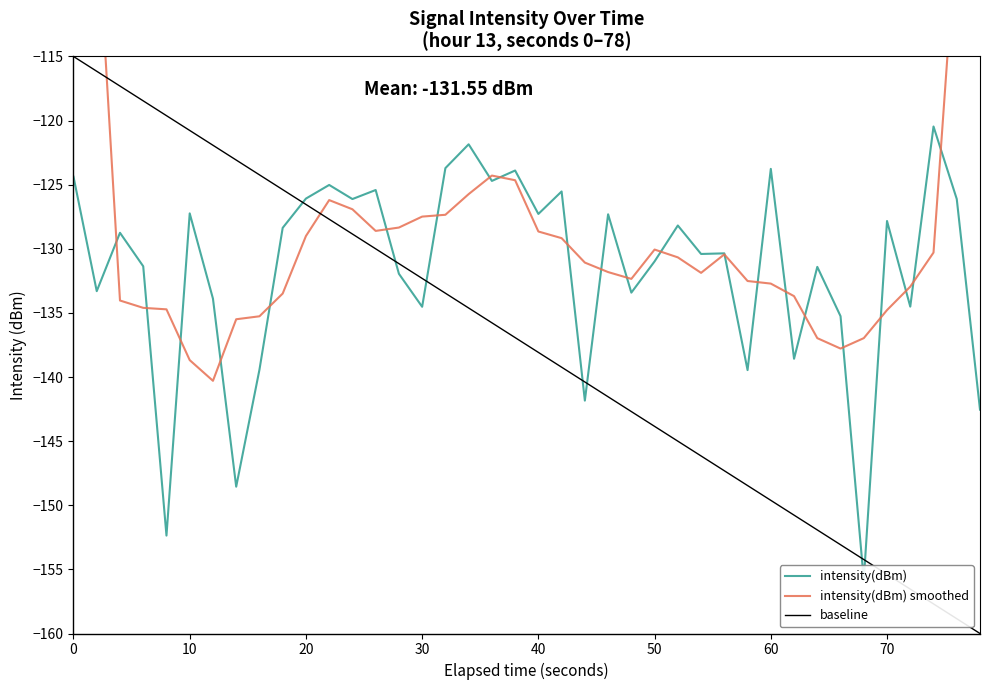

Is this an area chart (filled region under the line)?

No